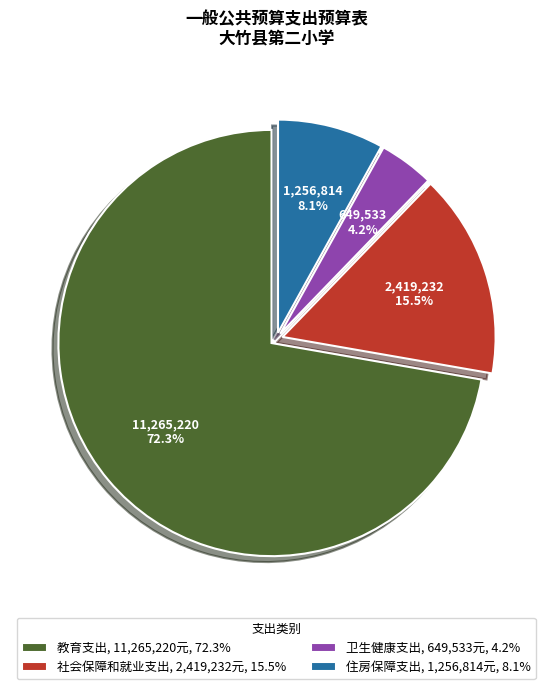

Is the sum of 住房保障支出 and 教育支出 greater than half?

Yes